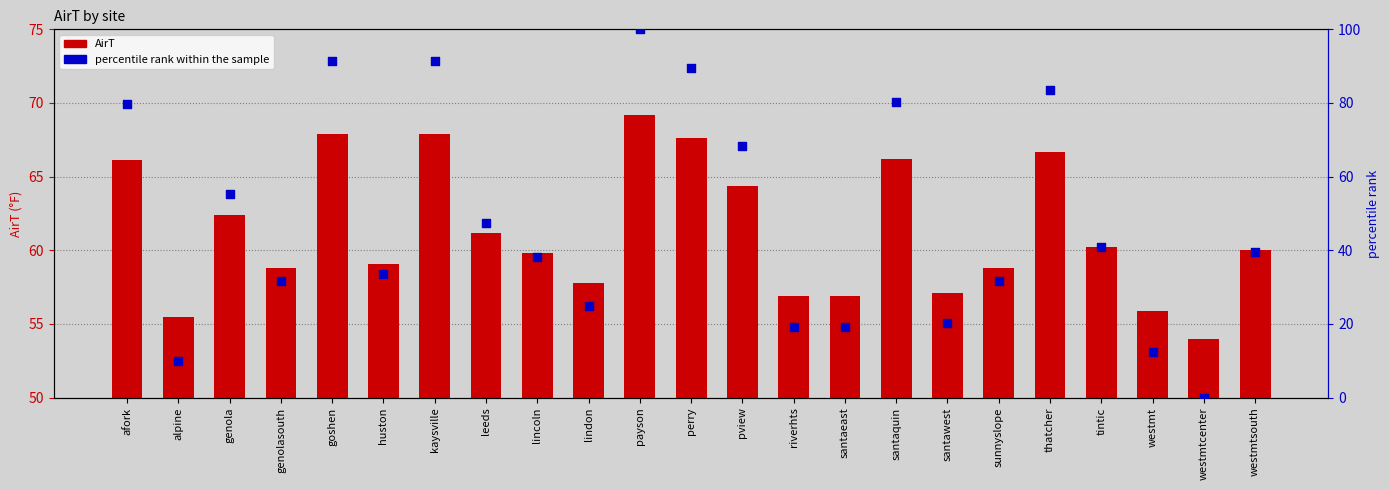

At how many categories does at least one series exceed 66?

8